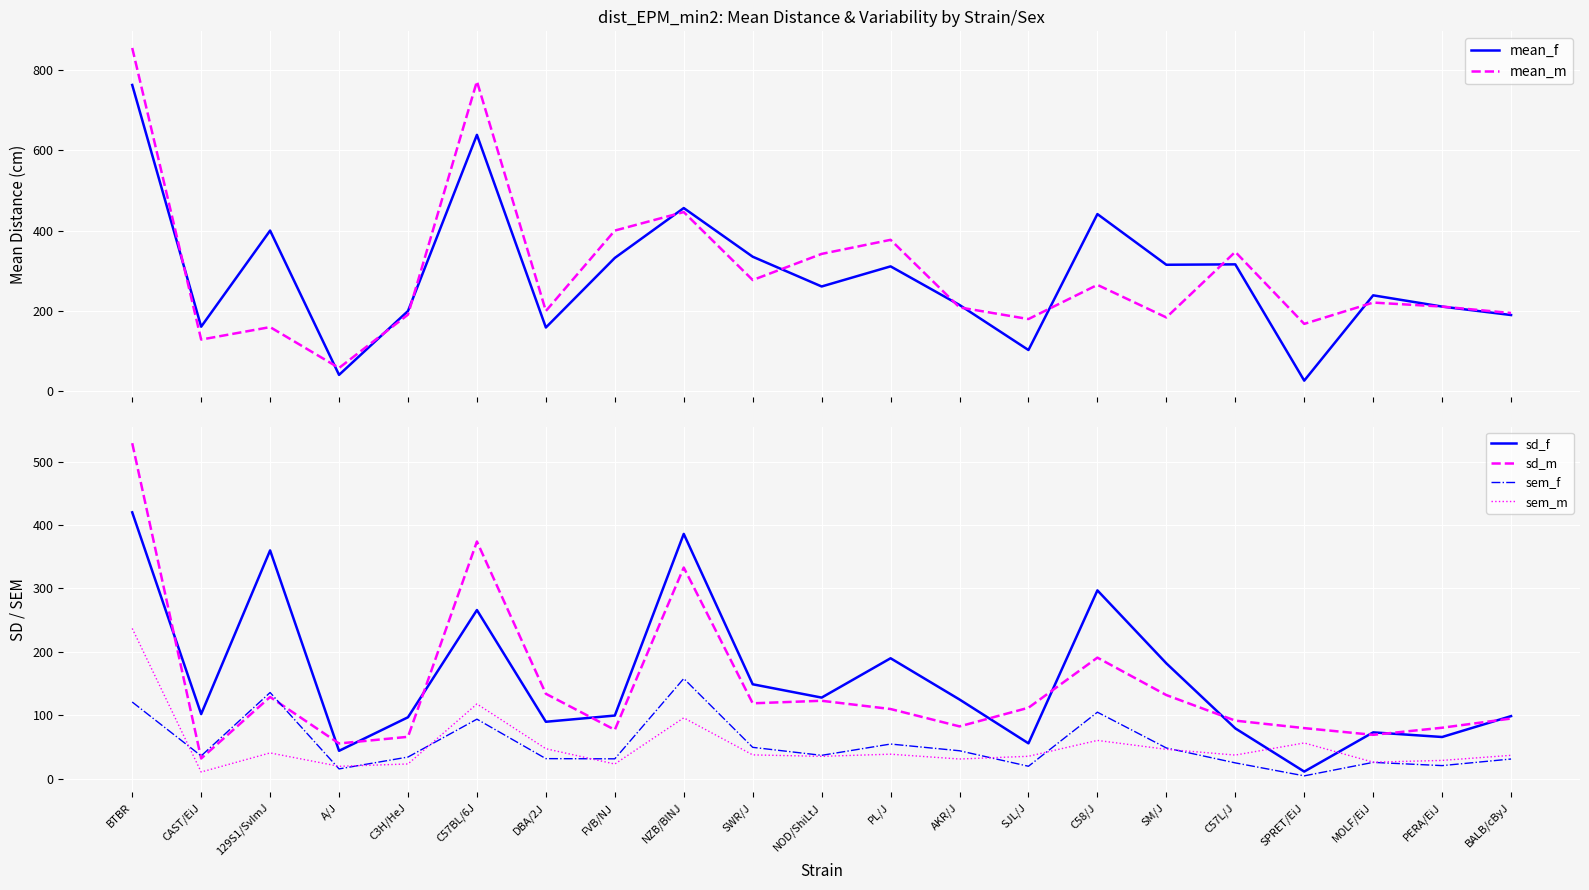

The value of sem_m at C57L/J is 63.5. True or false?

False